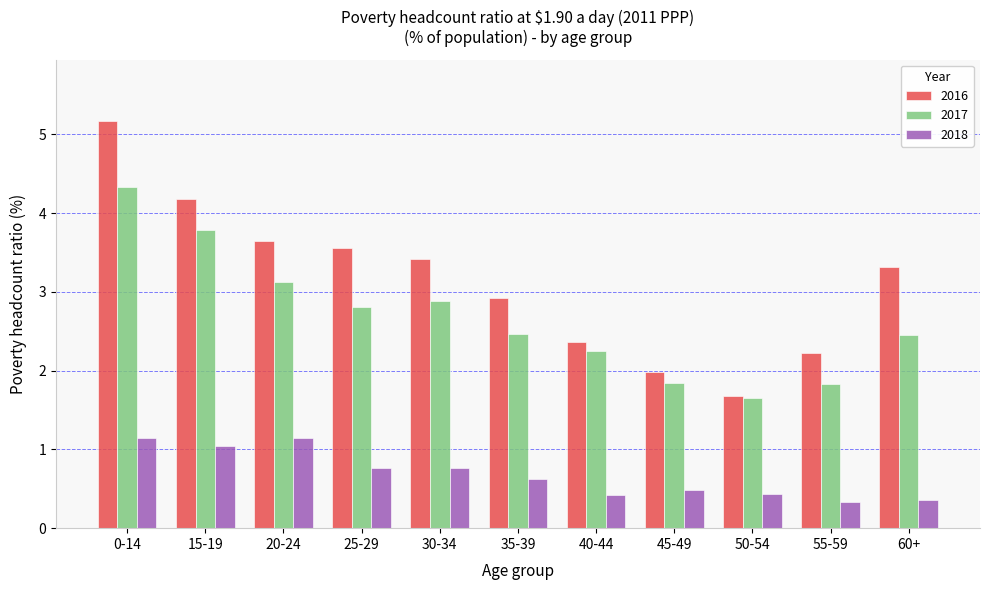

What is the difference between the maximum and minimum values in the 2018 series?

0.8